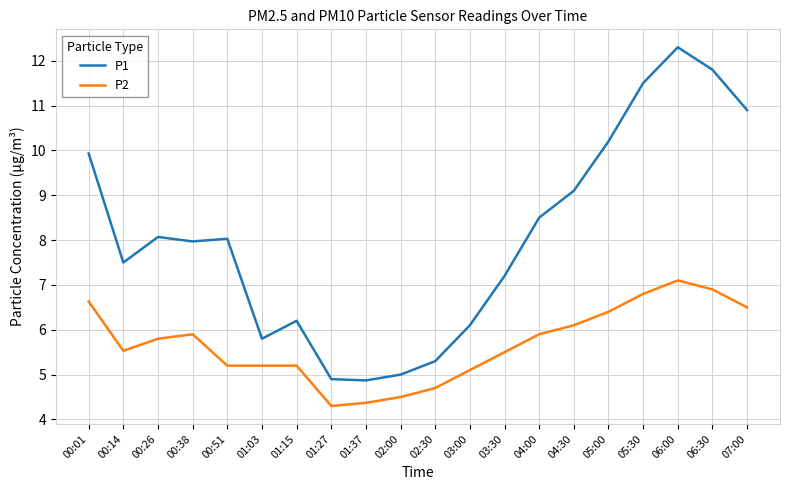

What is the difference between the maximum and minimum values in the P1 series?

7.4